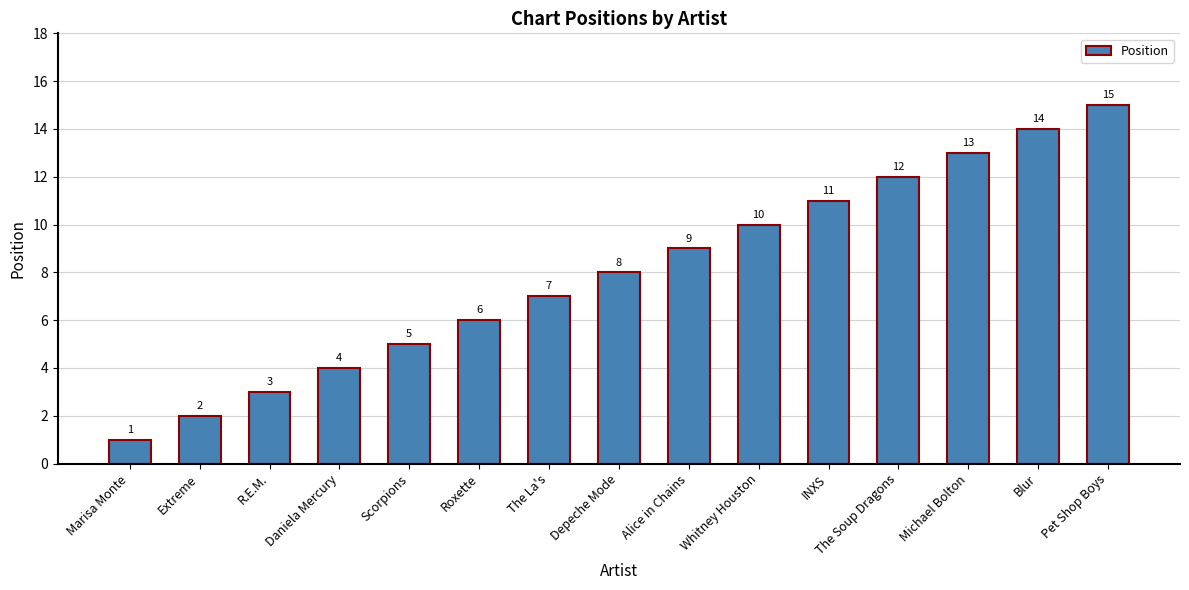

What is the average value?

8